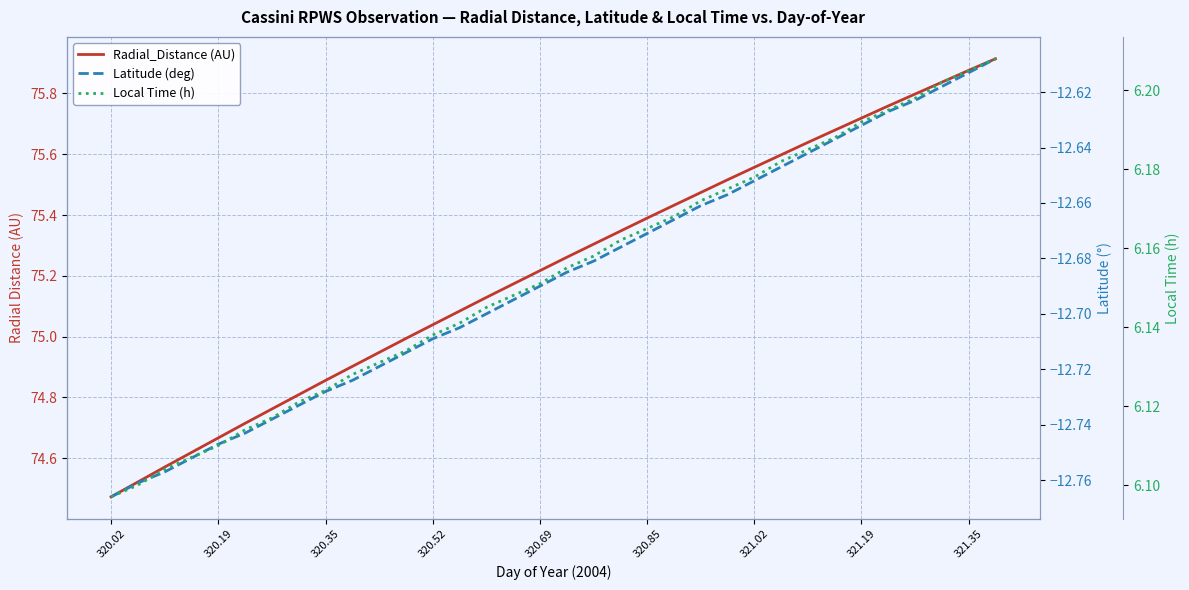

Which series has the largest range (max minus min)?

Radial_Distance (AU)